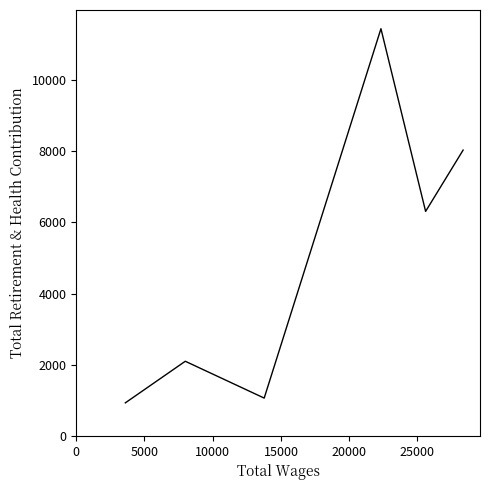

What is the greatest value displayed?

11444